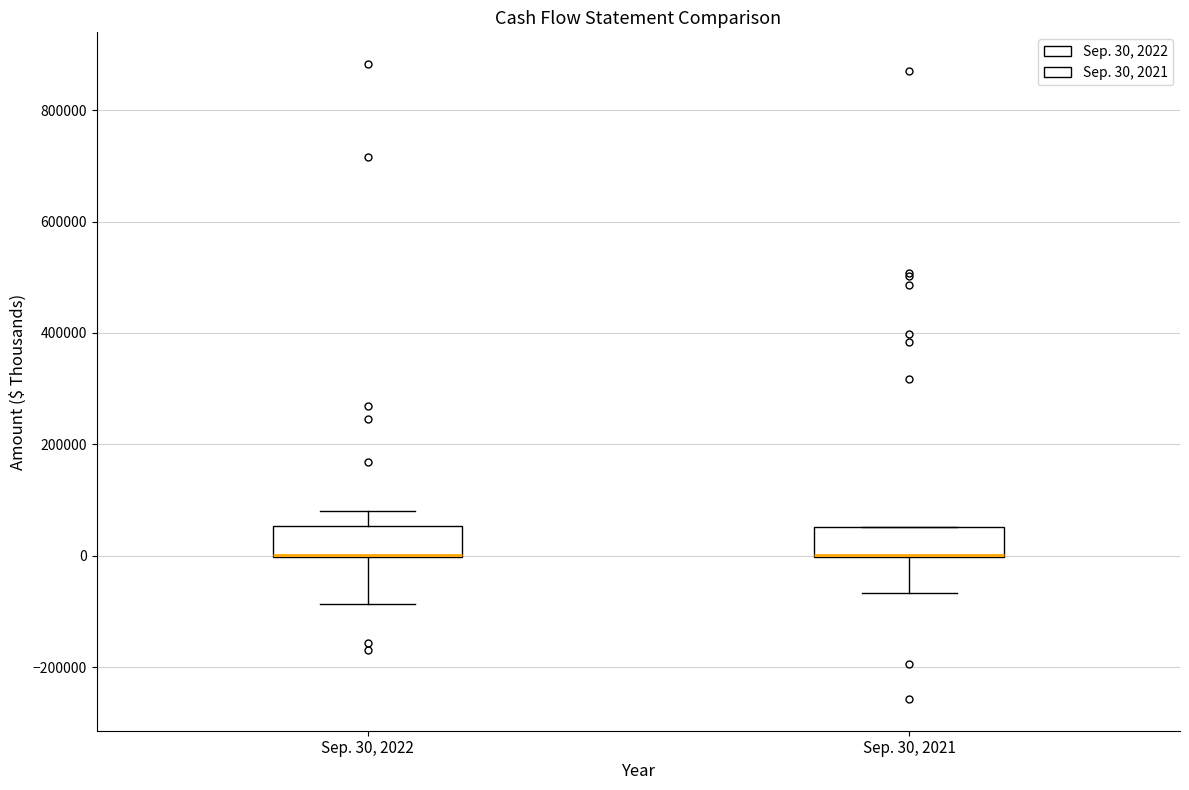

Where is the upper edge of the box for Sep. 30, 2022 on the y-axis? The values are not printed on the chart, so give them approximately, as read against the axis.

60000